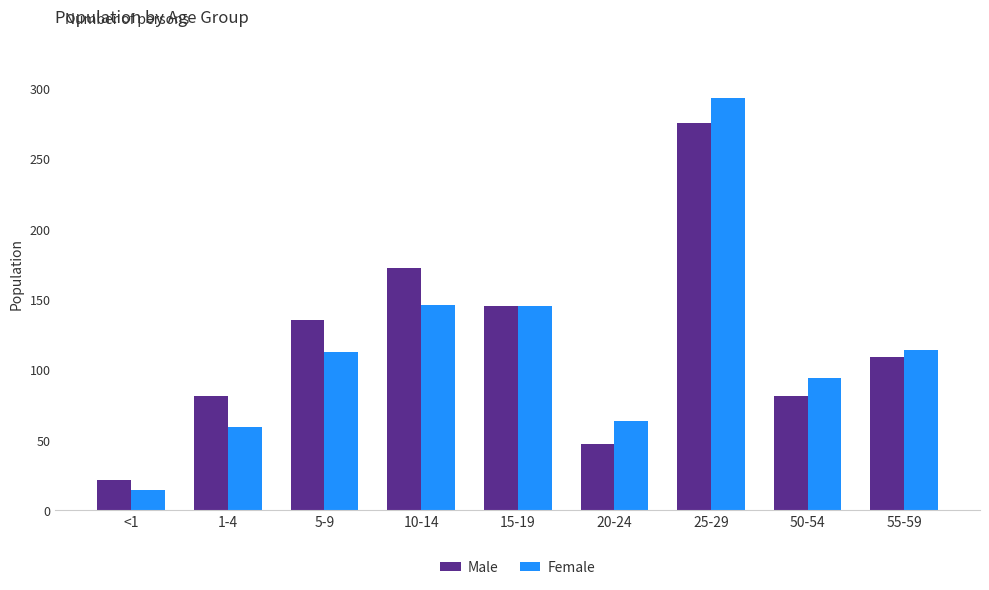

What is the minimum value for Male?

21